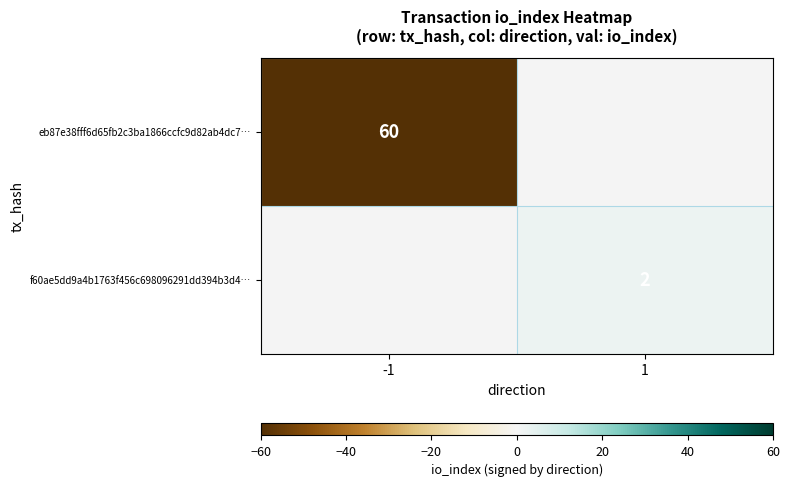

True or false: f60ae5dd9a4b1763f456c698096291dd394b3d4… has a value of 1 at 1.

False